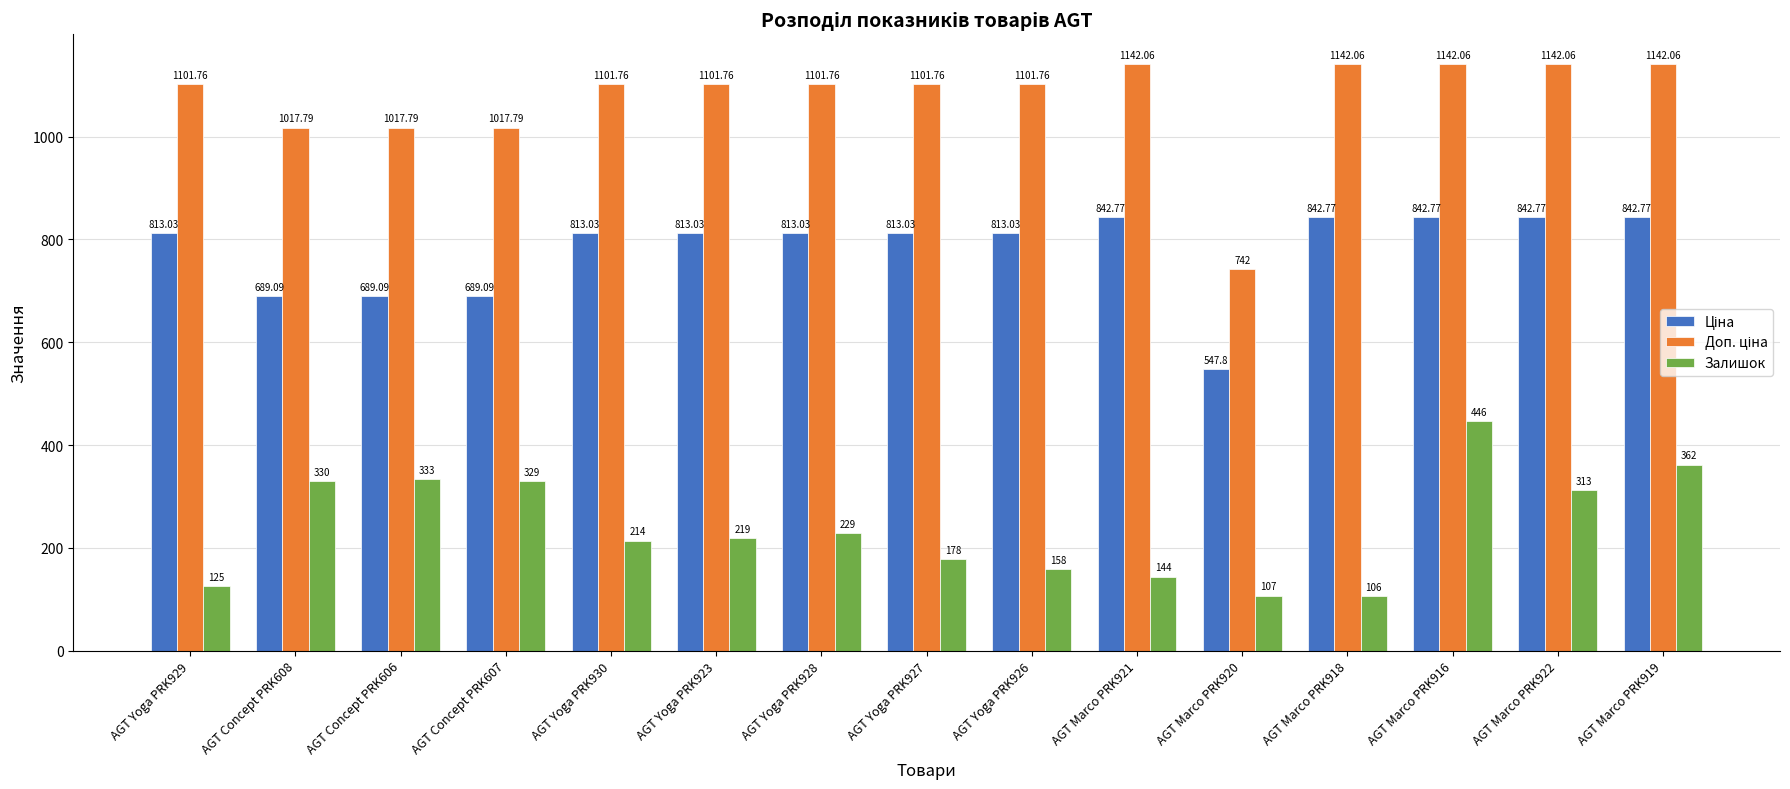

At which category is the sum across all series the highest?

AGT Marco PRK916